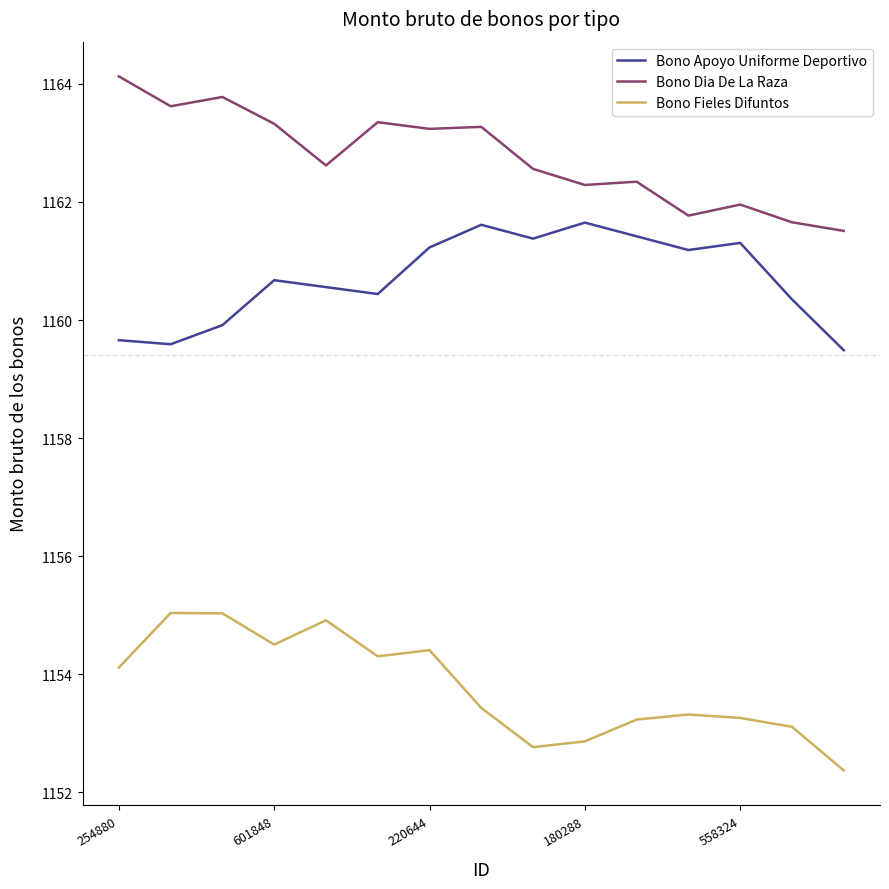

List the series in order of their overall mean, highest first.

Bono Dia De La Raza, Bono Apoyo Uniforme Deportivo, Bono Fieles Difuntos